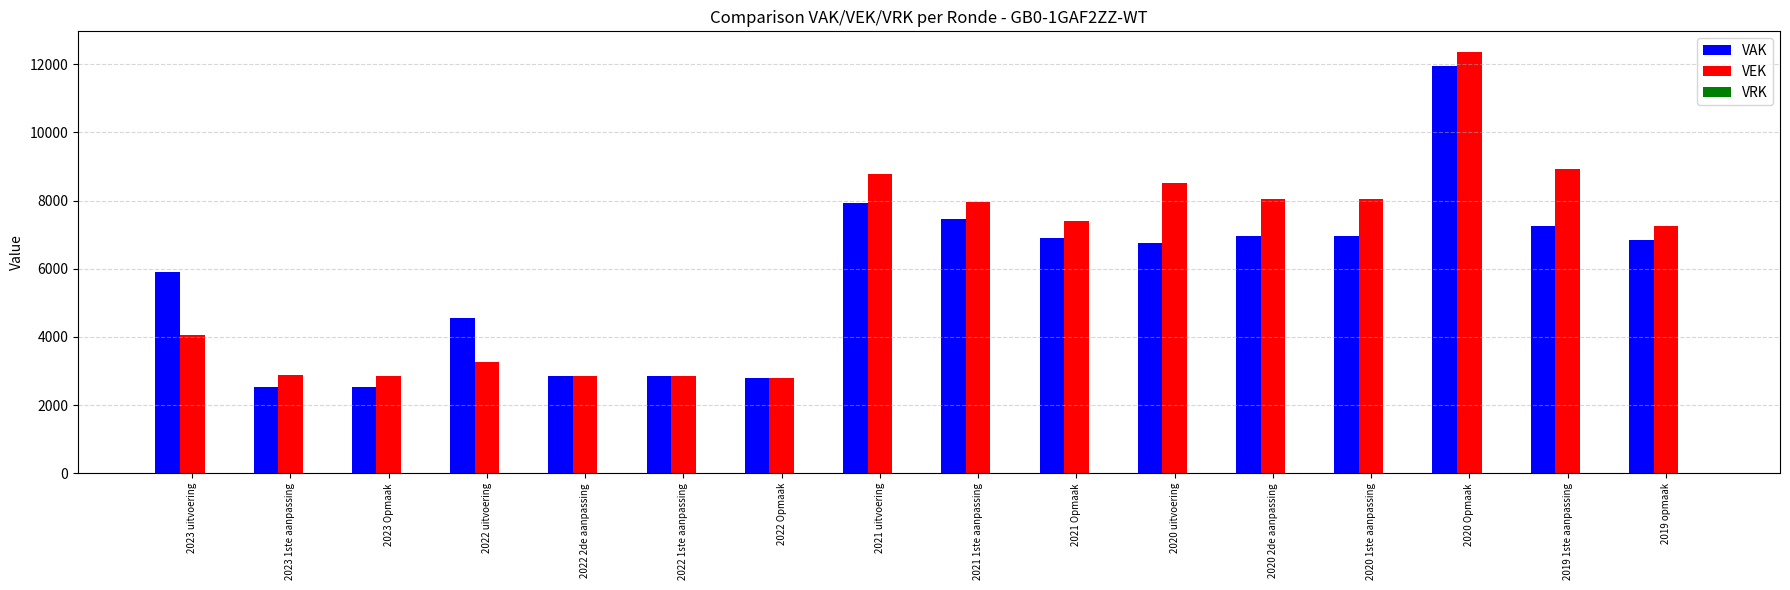

Does the chart contain any negative values?

No